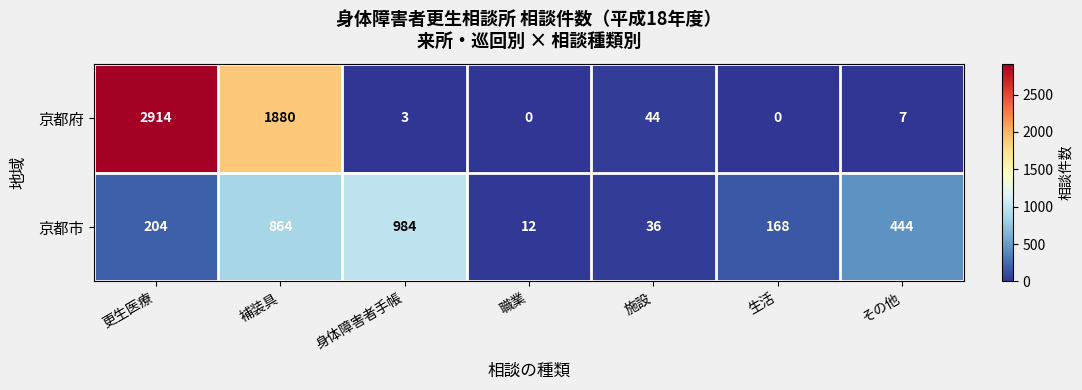

What is the approximate value of 京都府 at 施設?

44